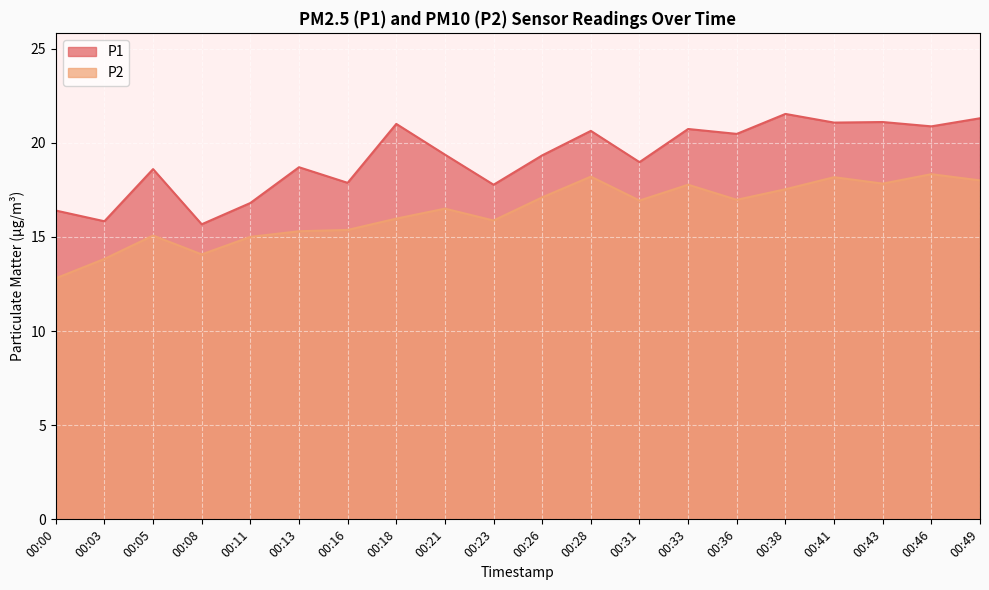

List the labels in order of P1 value, largest first.

00:38, 00:49, 00:43, 00:41, 00:18, 00:46, 00:33, 00:28, 00:36, 00:21, 00:26, 00:31, 00:13, 00:05, 00:16, 00:23, 00:11, 00:00, 00:03, 00:08